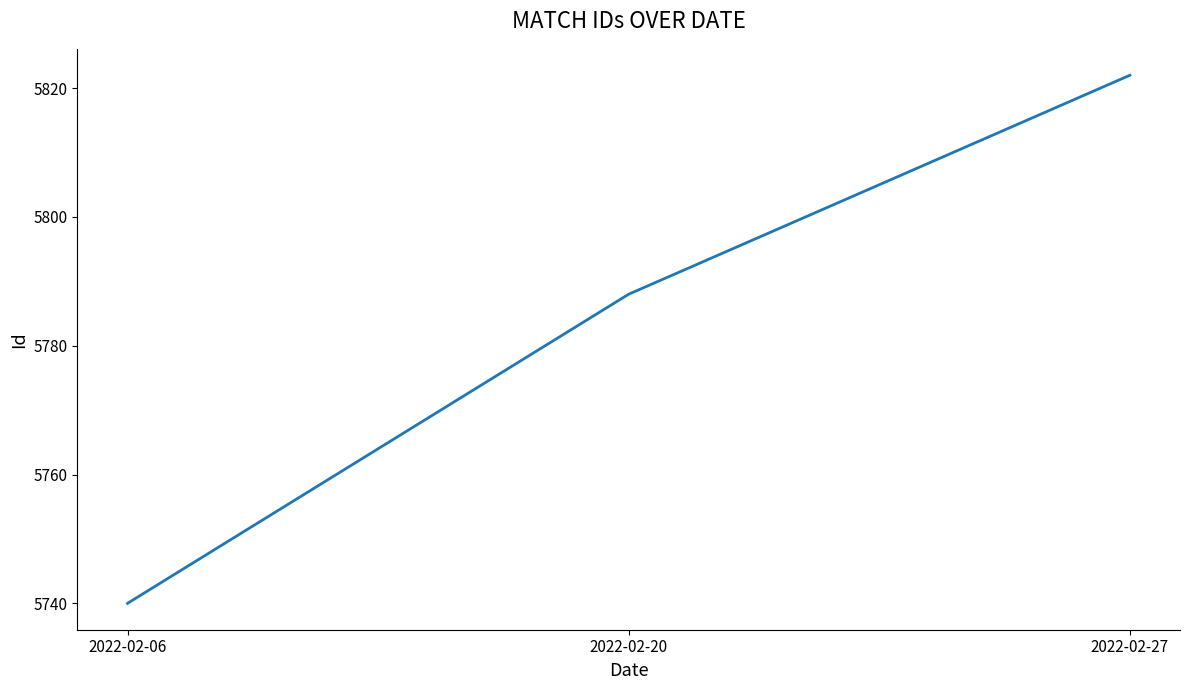

Reading left to right, list all the values displayed in this chart.

5740	5788	5822